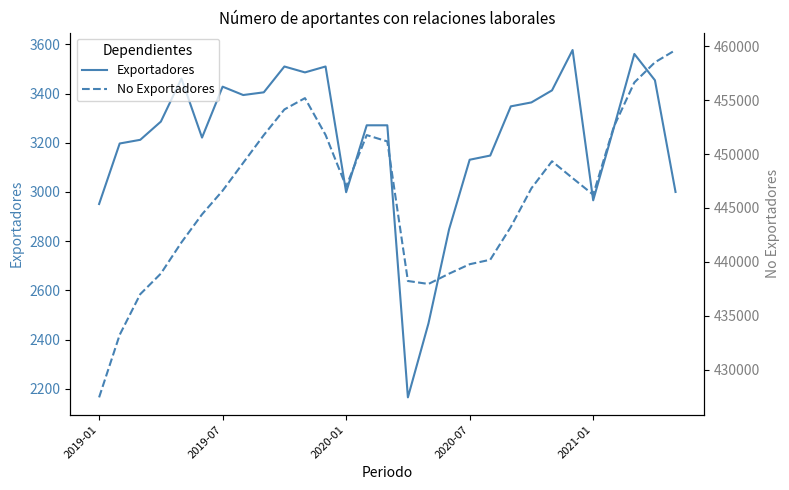

How many data points in No Exportadores are less than 446821?

14